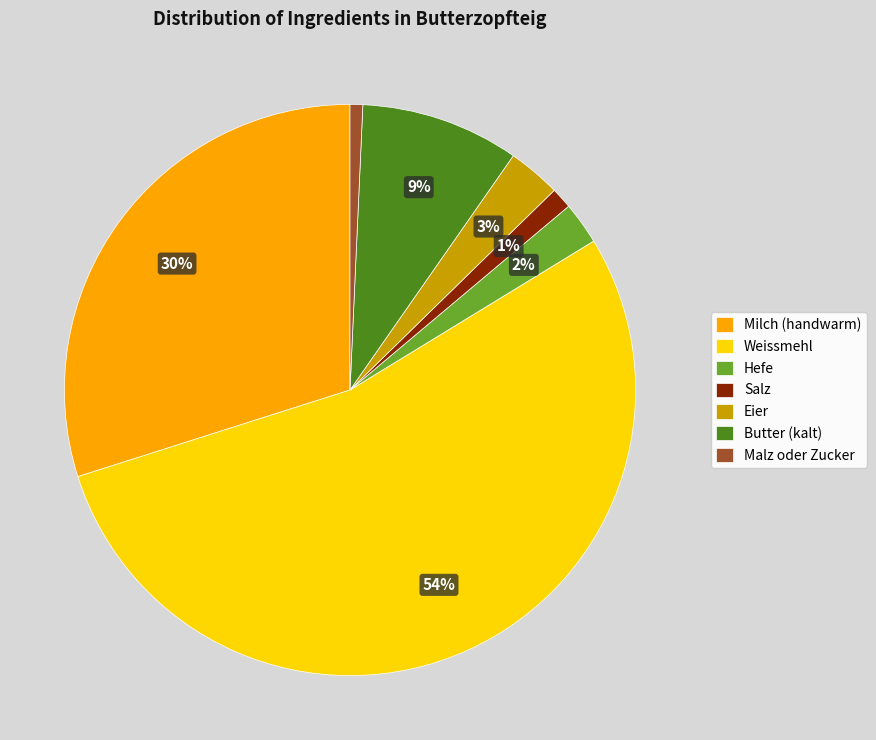

To the nearest percent, what is the difference between the largest and smallest slice percentages?

53%